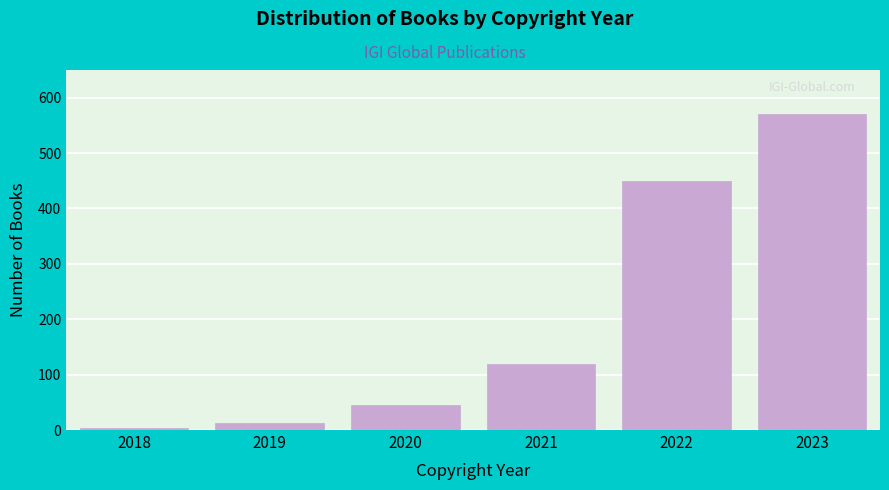

Reading left to right, what are all the values shown in this chart?

2018=4	2019=12	2020=45	2021=120	2022=450	2023=570